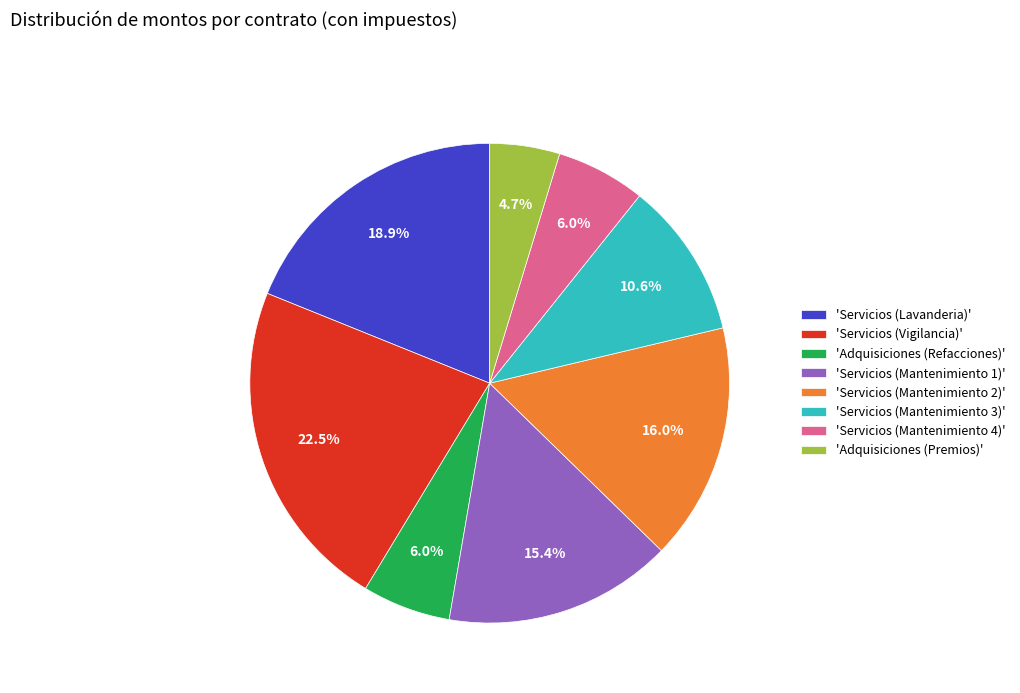

Does any single category account for the majority?

No